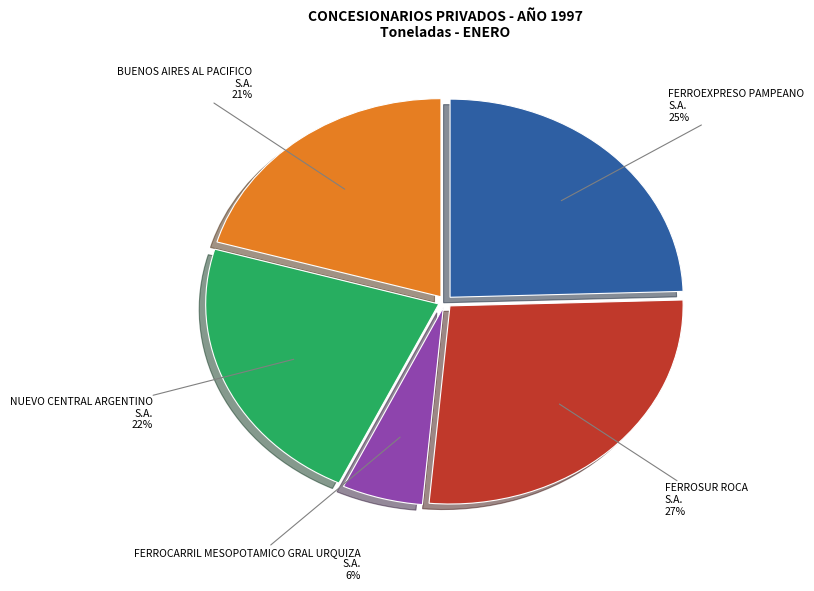

What is the smallest slice in the pie chart?

FERROCARRIL MESOPOTAMICO GRAL URQUIZA S.A.